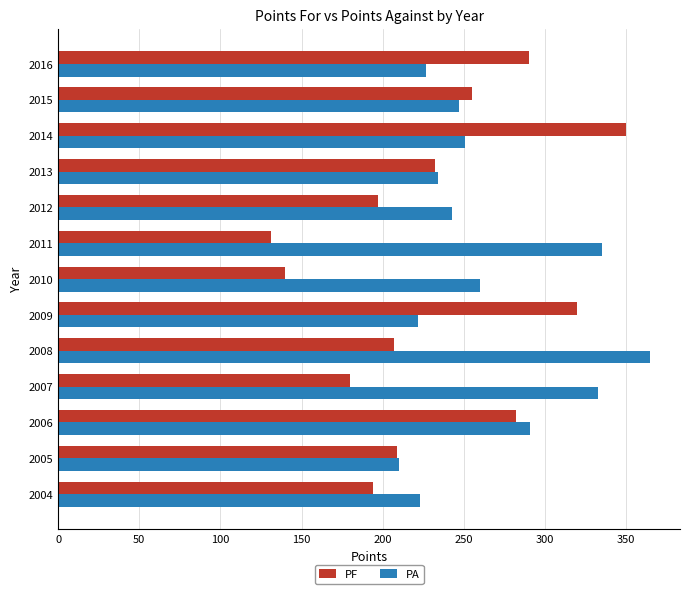

What is the difference between the highest and lowest values at 2012?

46